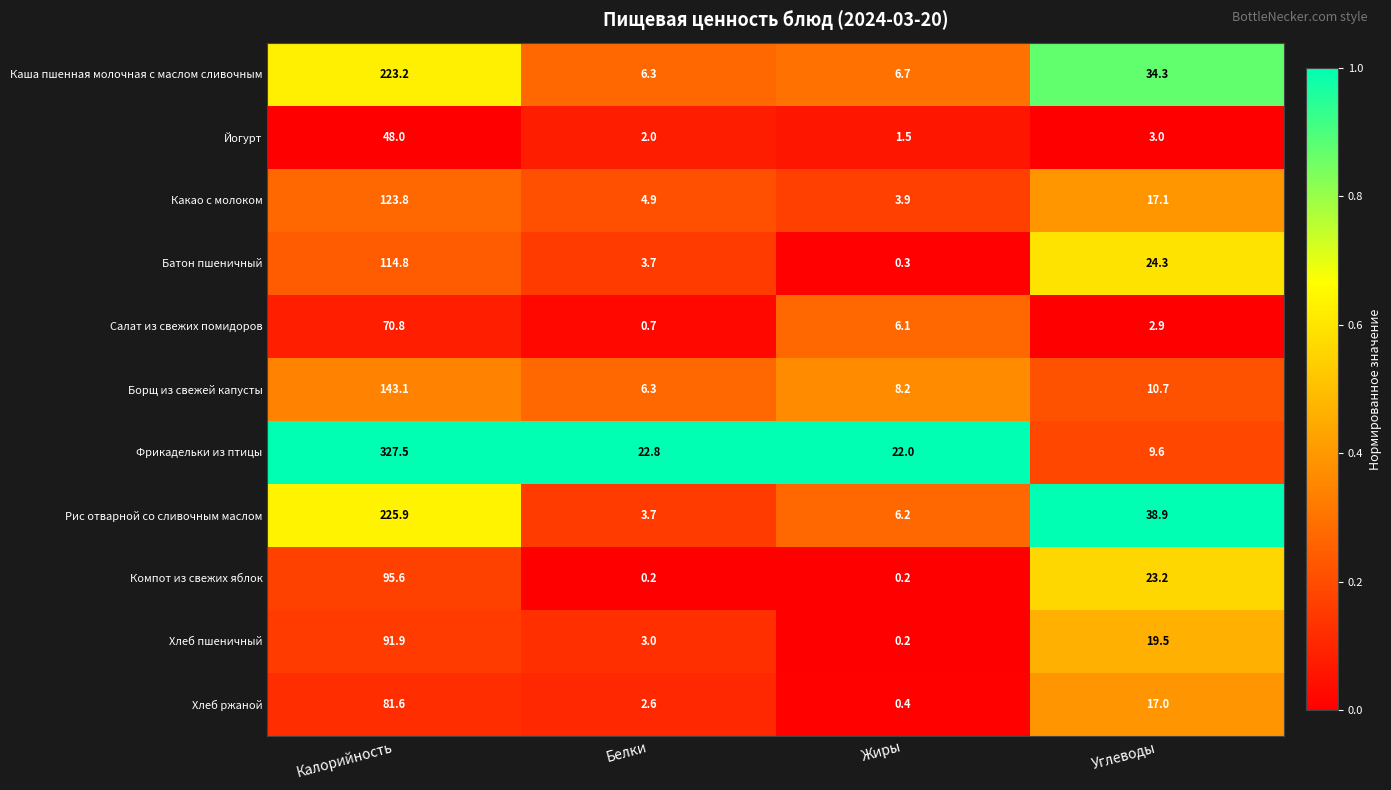

At which category is the sum across all series the highest?

Калорийность